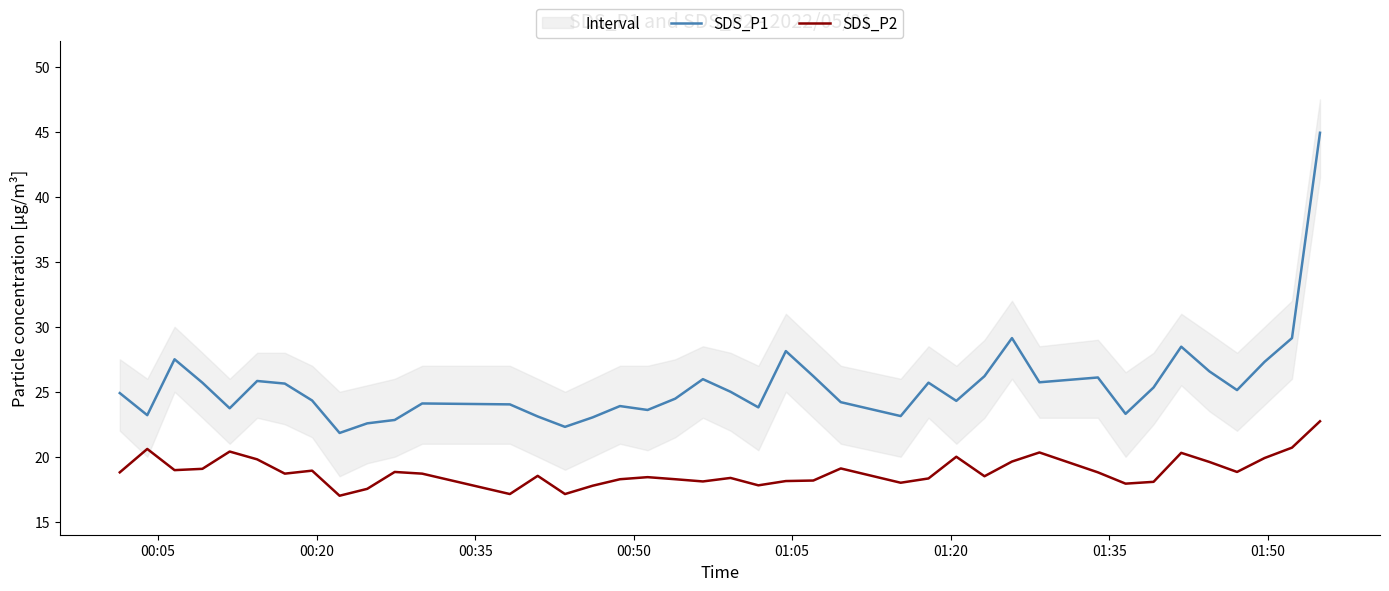

How many values in the SDS_P1 series exceed 25?

19